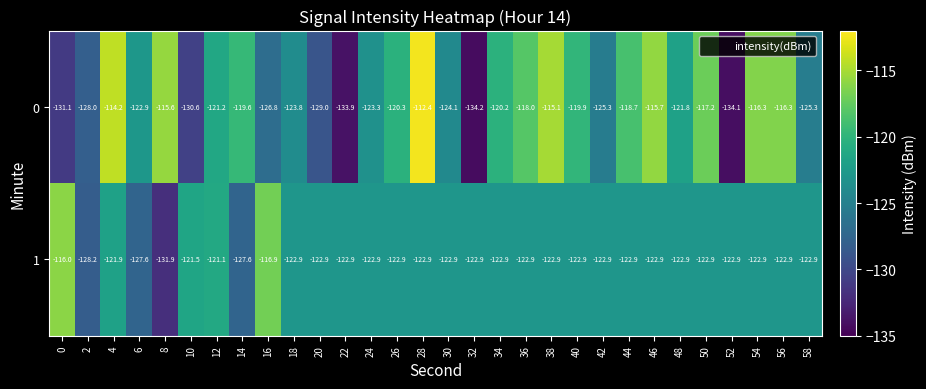

Where is 0 nearest to the value -123?

6